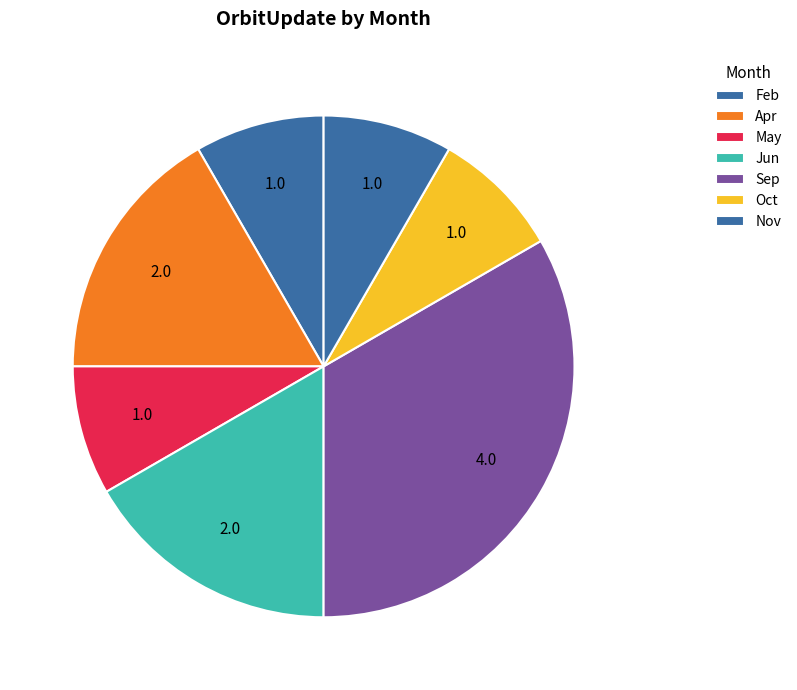

How many segments does this pie chart have?

7